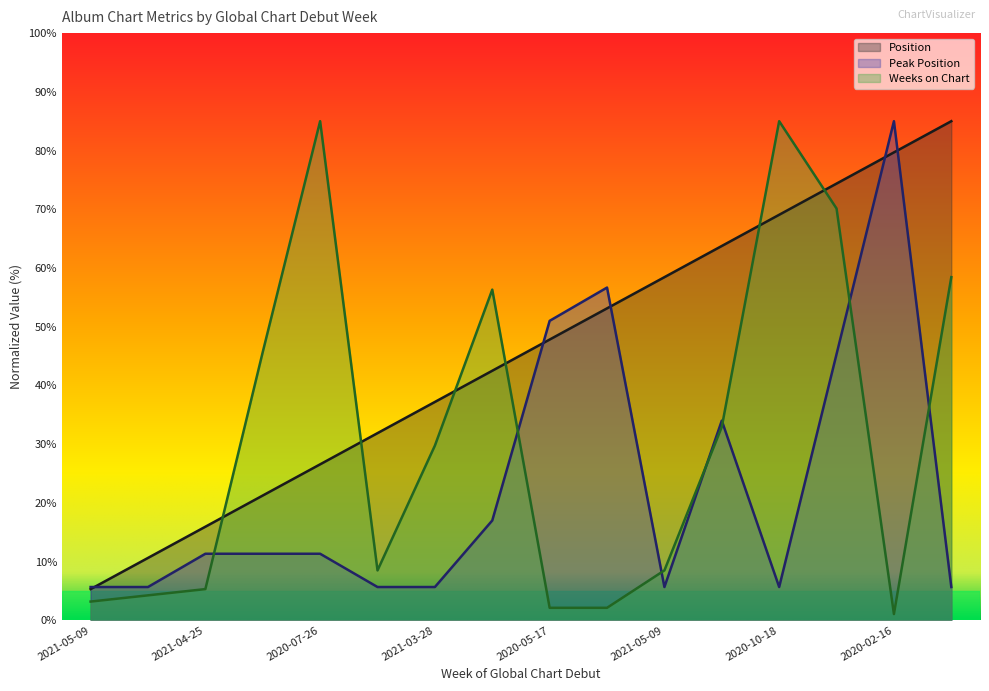

Is the value of Weeks on Chart at 2021-04-04 greater than the value of Peak Position at 2021-04-18?

Yes